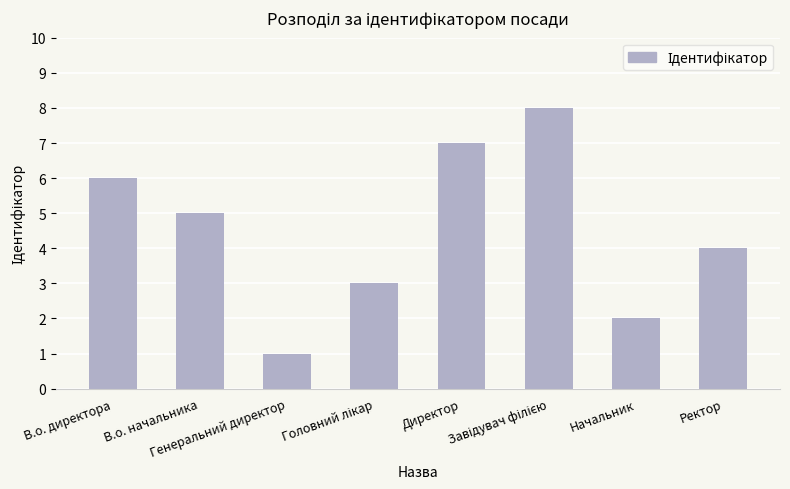

What is the greatest value displayed?

8